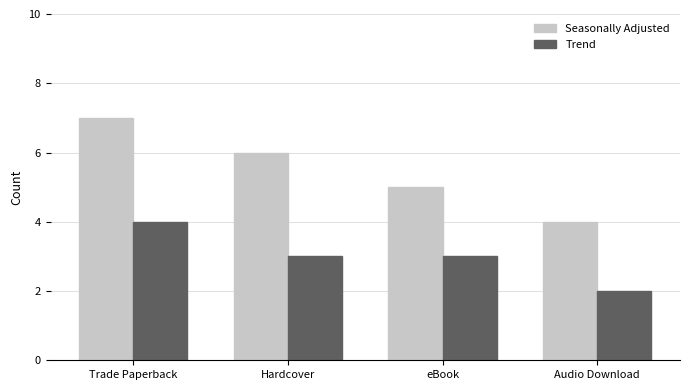

Rank the series by their average value, from lowest to highest.

Trend, Seasonally Adjusted